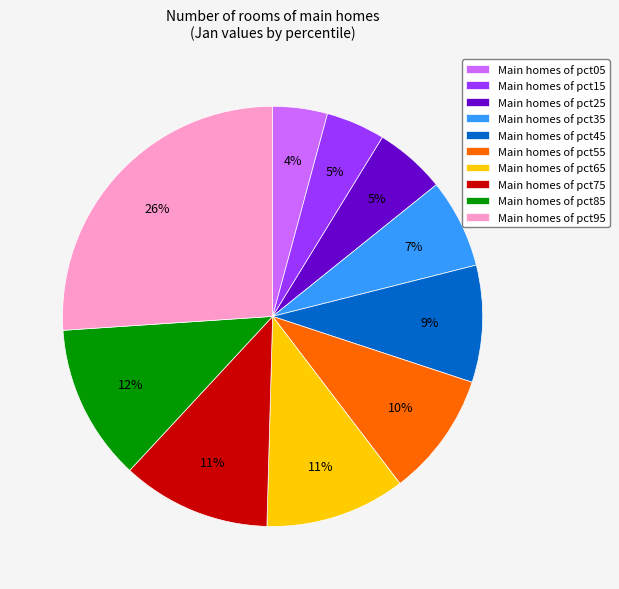

Is there a majority slice in this chart?

No